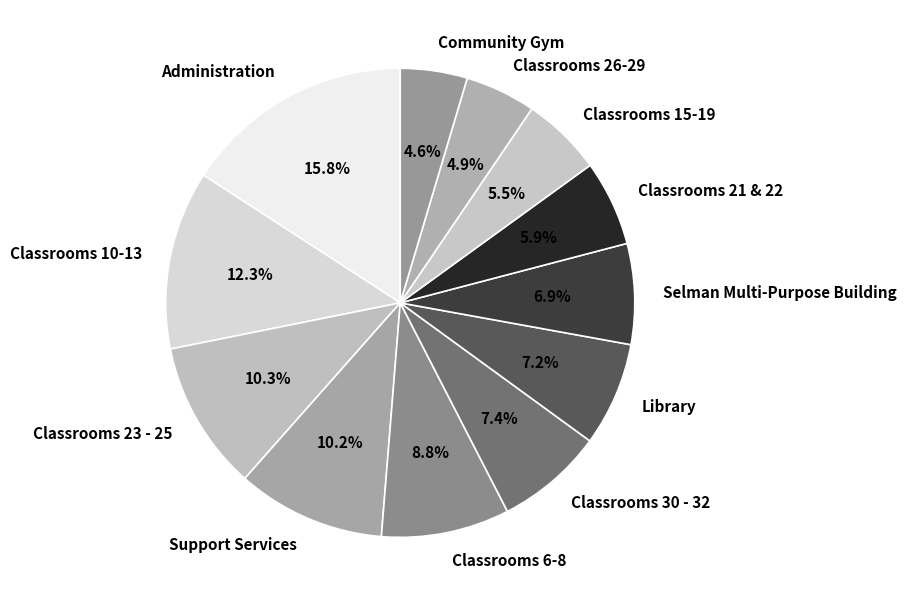

Which has a higher value, Selman Multi-Purpose Building or Classrooms 26-29?

Selman Multi-Purpose Building